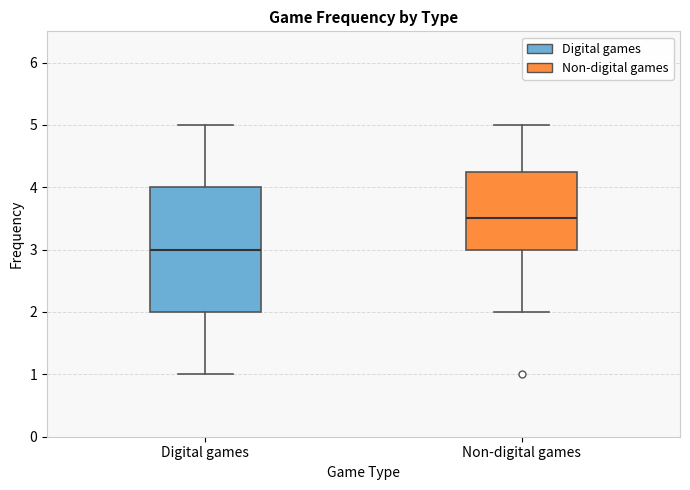

Reading left to right, read every box against the y-axis: the position of its median line, the range the box covers, and the ends of its whiskers. The values are not printed on the chart, so give them approximately, as read against the axis.

Digital games: median 3.0, box 2.0 to 4.0, whiskers 1.0 to 5.0
Non-digital games: median 3.5, box 3.0 to 4.3, whiskers 2.0 to 5.0